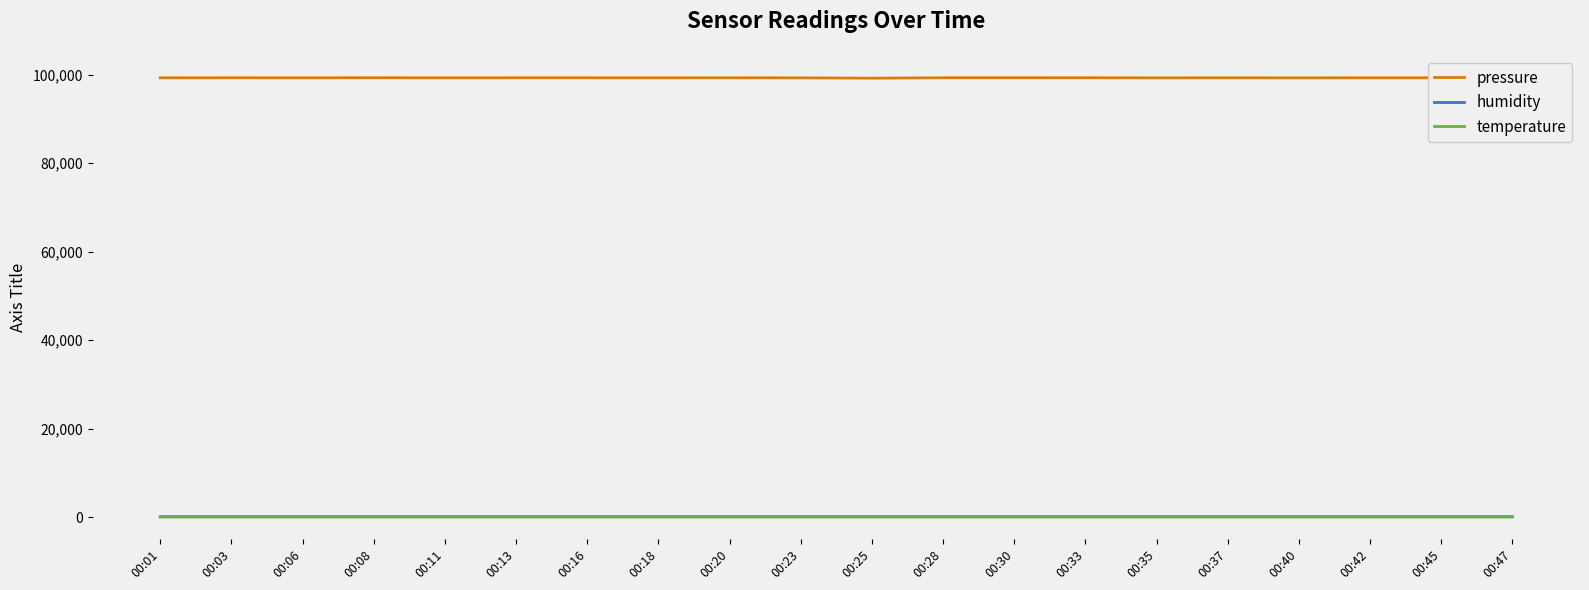

Is the value of pressure at 00:23 greater than the value of humidity at 00:08?

Yes